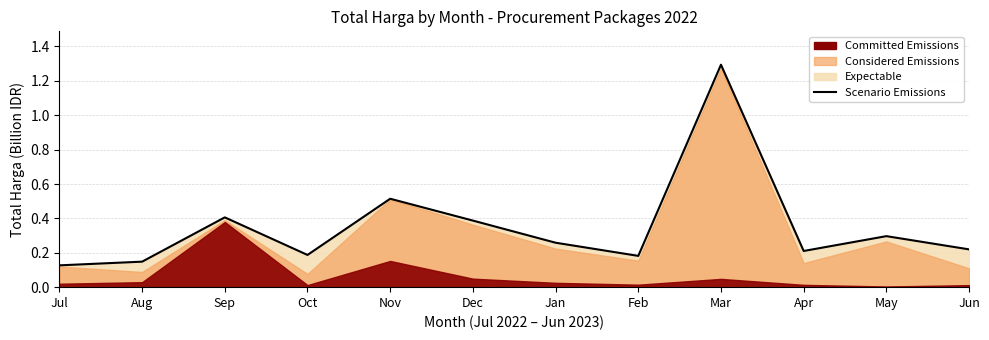

What position from the right is Jan?

6